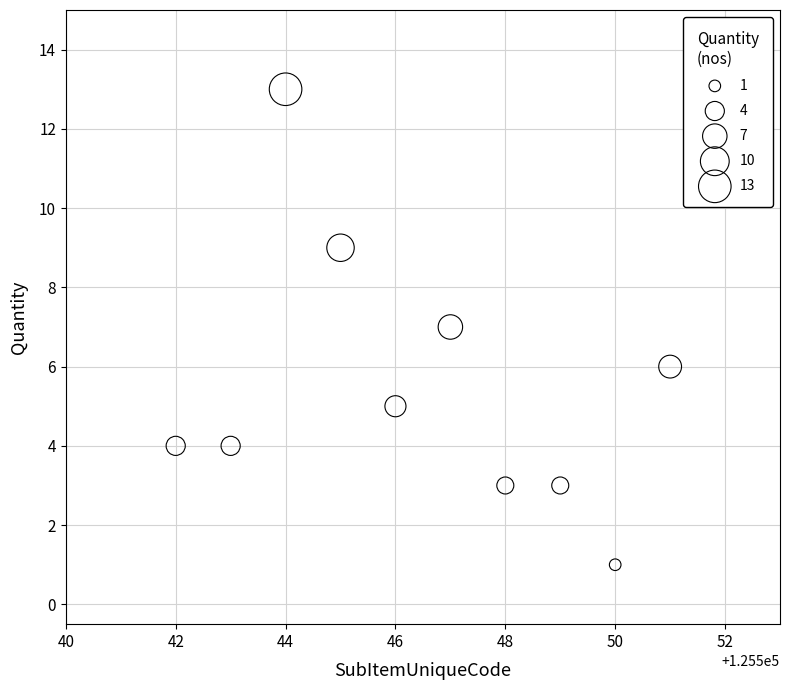

What is the average Y value?

6